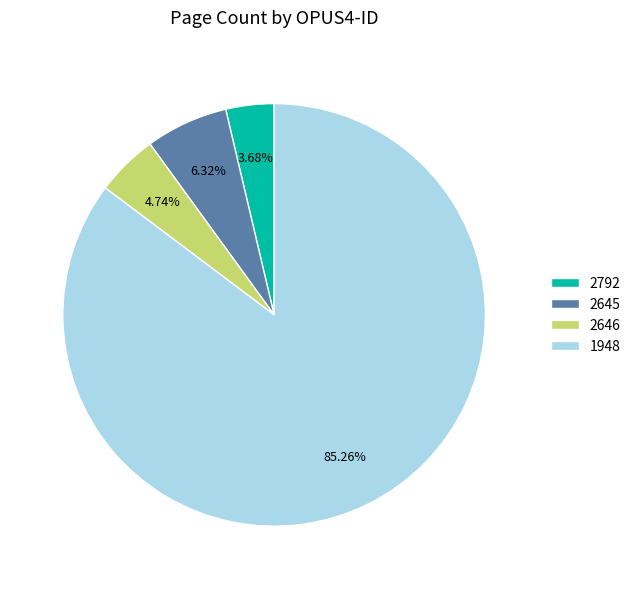

To the nearest percent, what is the difference between the 2646 and 2792 slice percentages?

1%